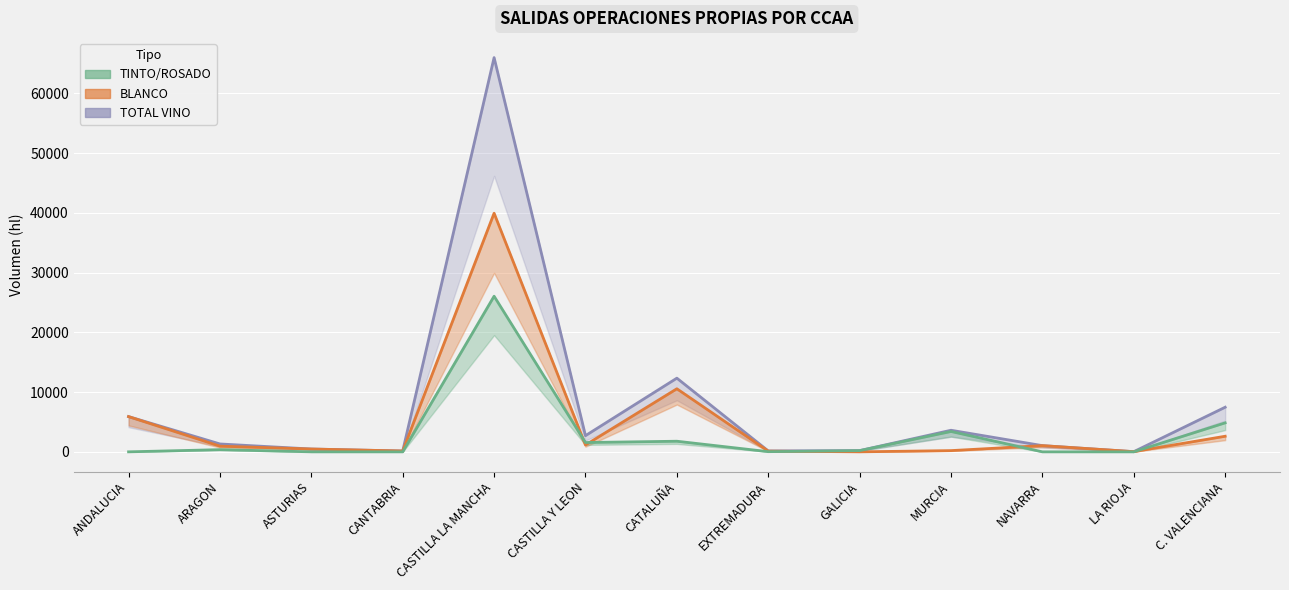

At how many categories does at least one series exceed 33773?

1